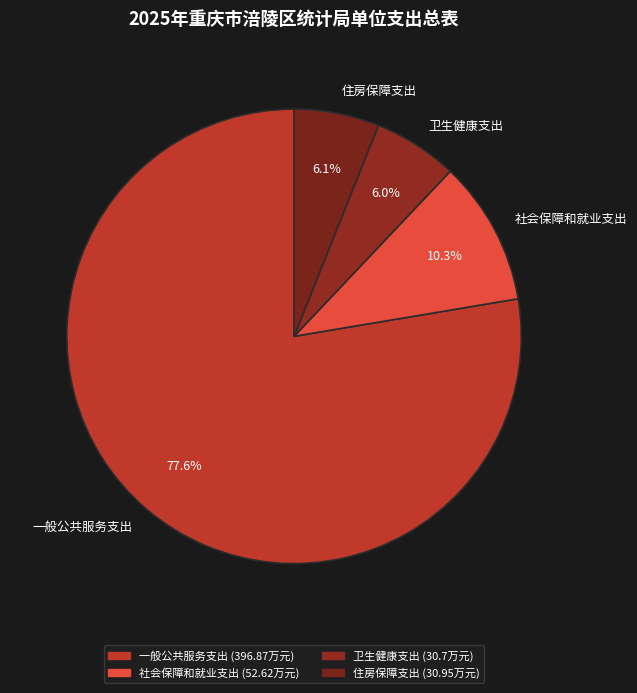

To the nearest percent, what is the difference between the 卫生健康支出 and 一般公共服务支出 slice percentages?

72%